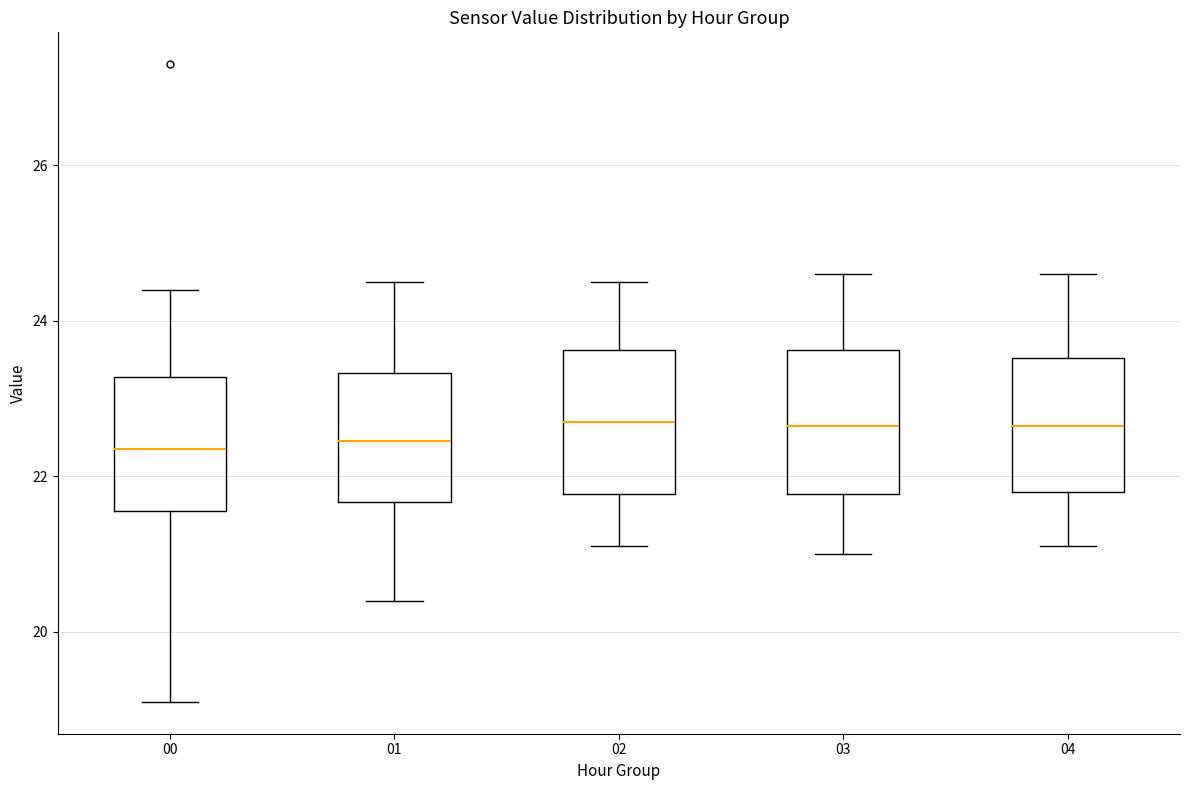

Reading left to right, read every box against the y-axis: the position of its median line, the range the box covers, and the ends of its whiskers. The values are not printed on the chart, so give them approximately, as read against the axis.

00: median 22.4, box 21.6 to 23.2, whiskers 19.2 to 24.4
01: median 22.4, box 21.6 to 23.4, whiskers 20.4 to 24.6
02: median 22.8, box 21.8 to 23.6, whiskers 21.2 to 24.6
03: median 22.6, box 21.8 to 23.6, whiskers 21.0 to 24.6
04: median 22.6, box 21.8 to 23.6, whiskers 21.2 to 24.6